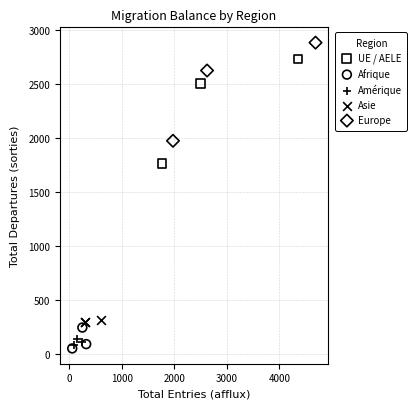

Which series has the widest spread of Y values?

UE / AELE